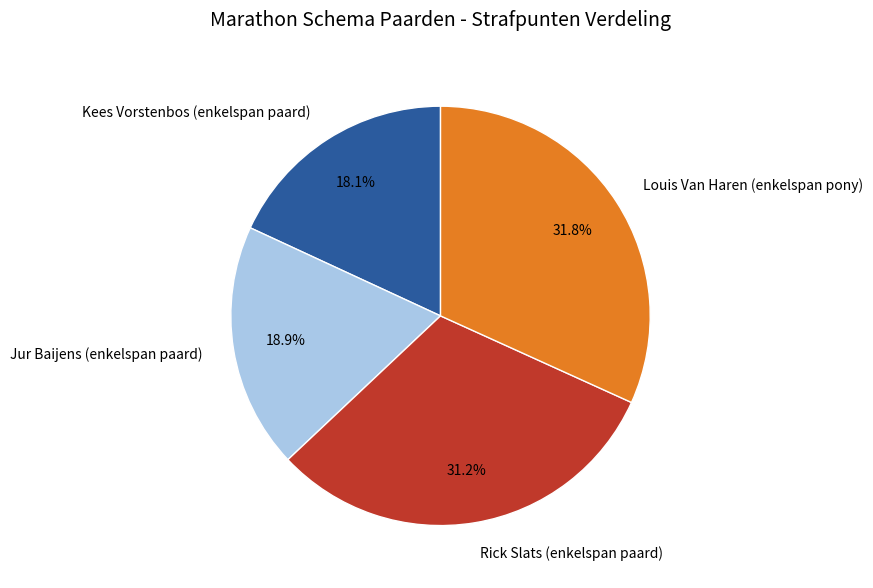

What is the smallest slice in the pie chart?

Kees Vorstenbos (enkelspan paard)